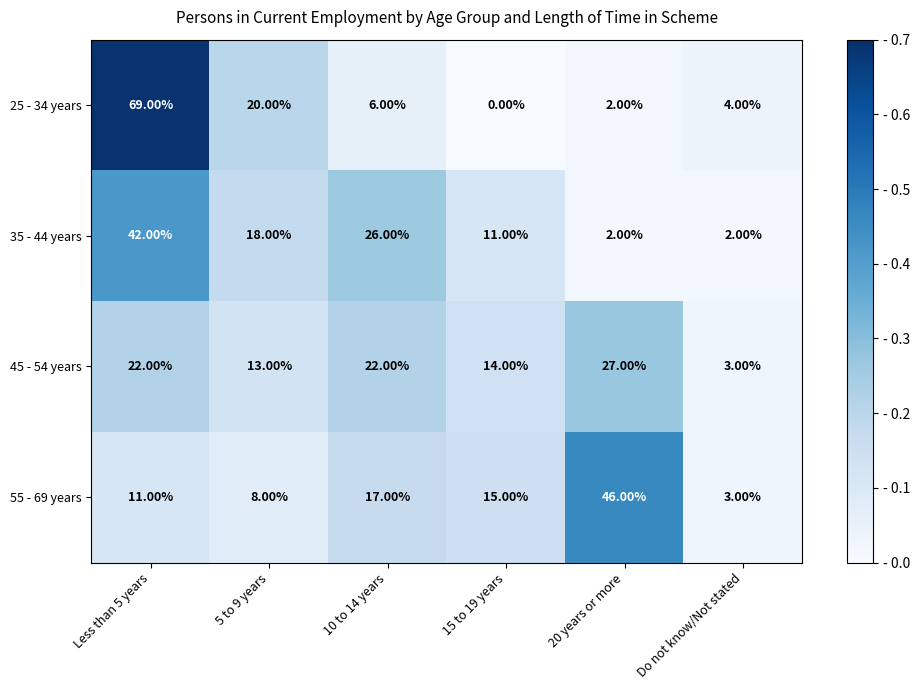

How many values in the 55 - 69 years series are below 15?

3